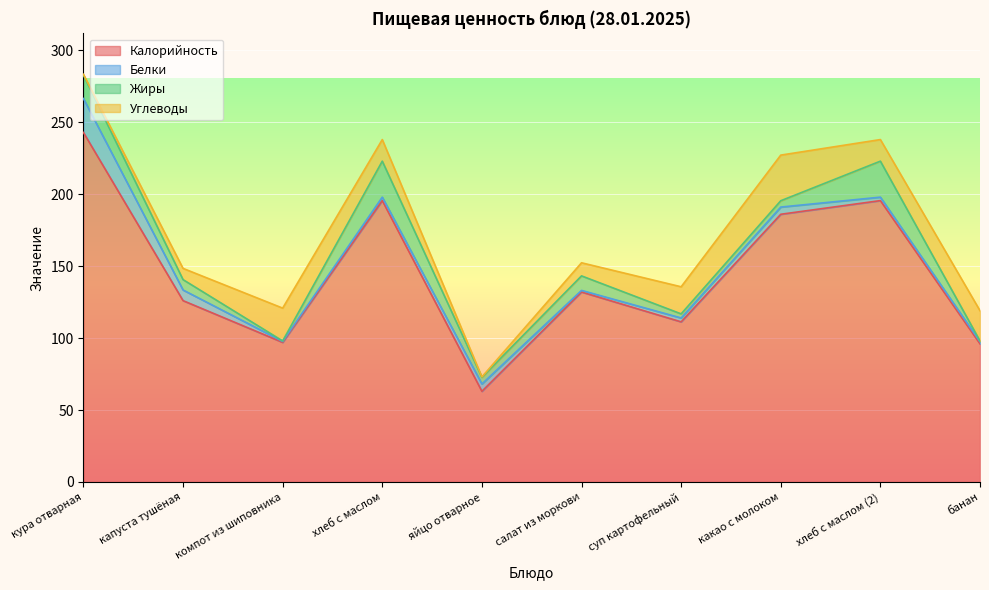

True or false: Калорийность and Белки cross at least once.

False